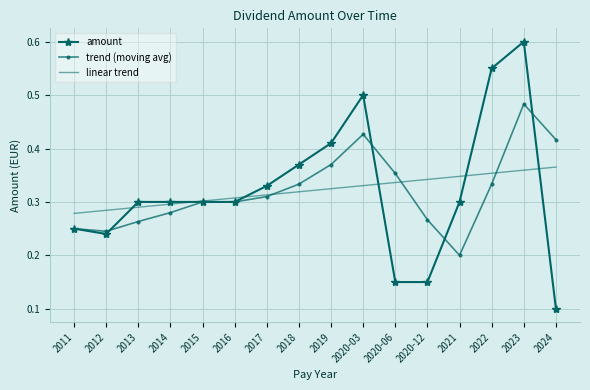

At 2021, list the series in order from smallest to largest.

trend (moving avg), amount, linear trend